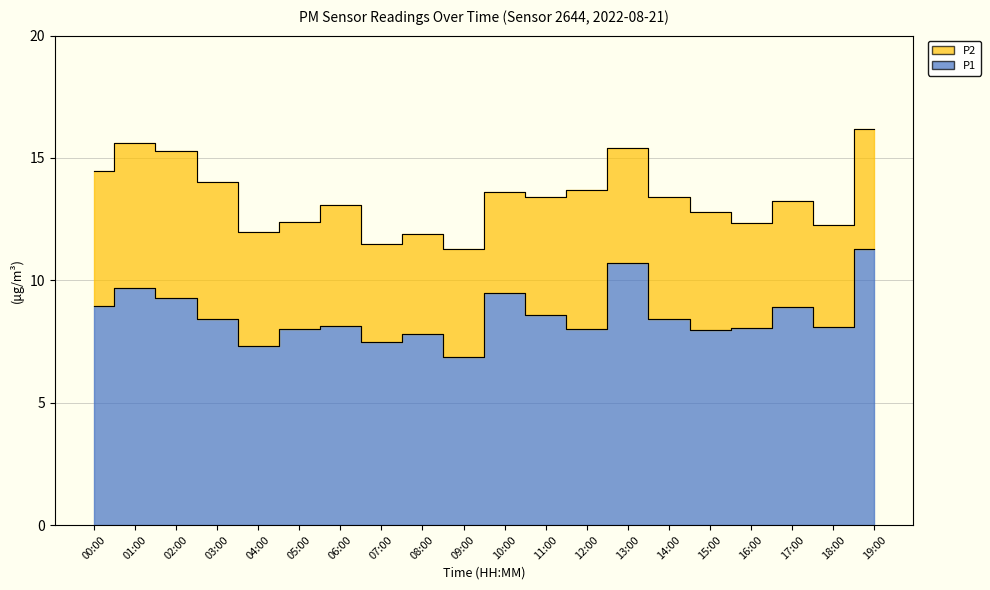

At which label does the data first exceed 8?

00:00